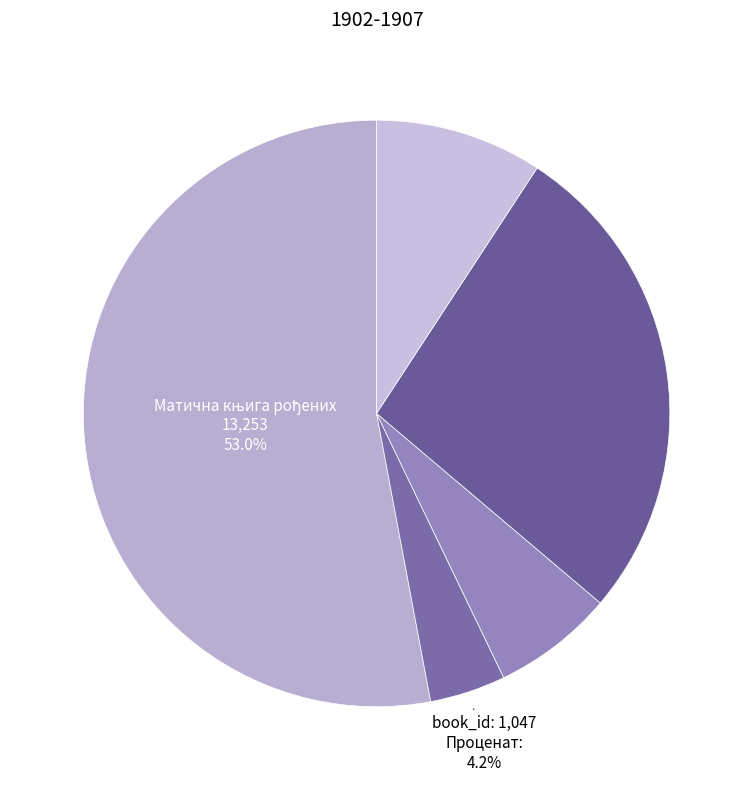

How many segments does this pie chart have?

5